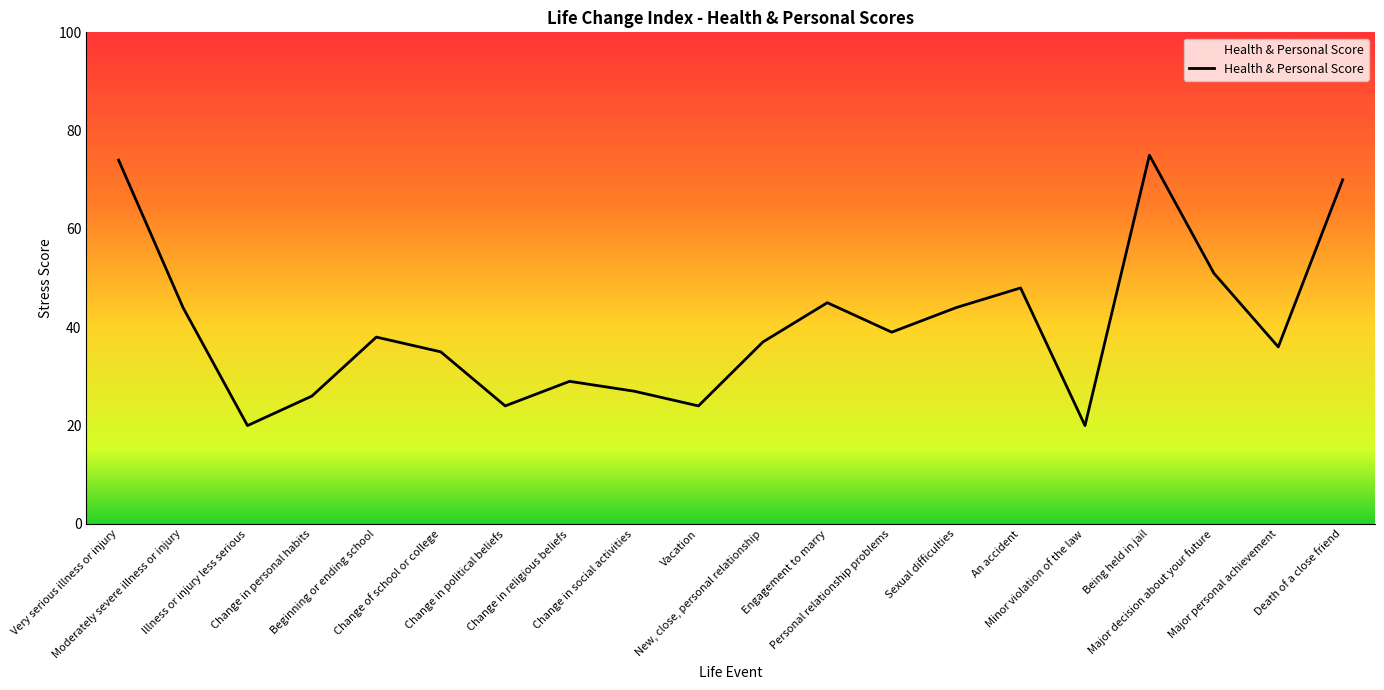

Where does the data first go above 38?

Very serious illness or injury